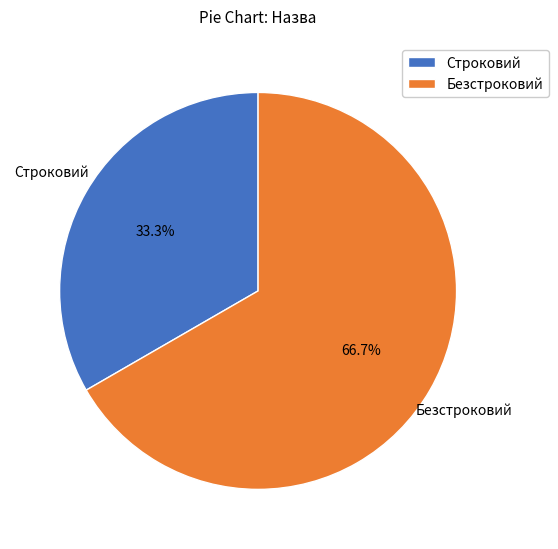

To the nearest percent, what is the average slice percentage?

50%